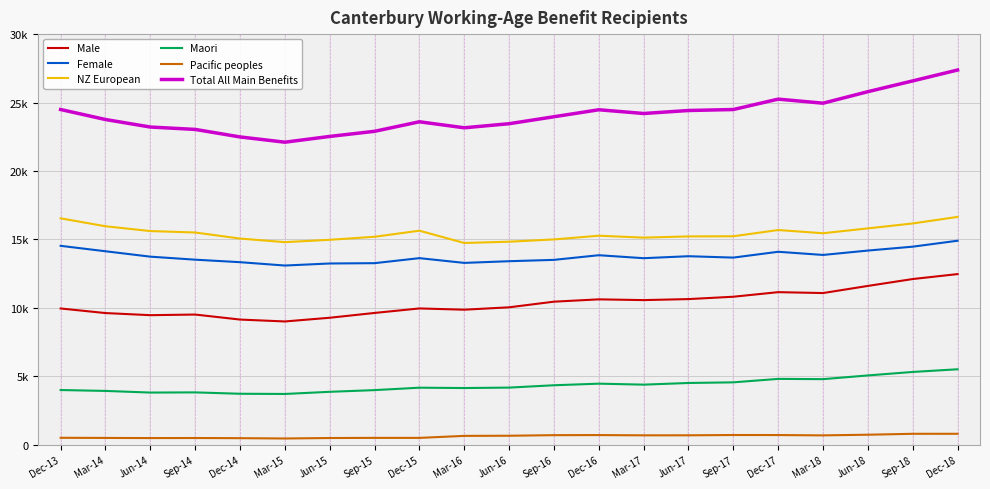

How many interior local valleys does the Male series have?

5